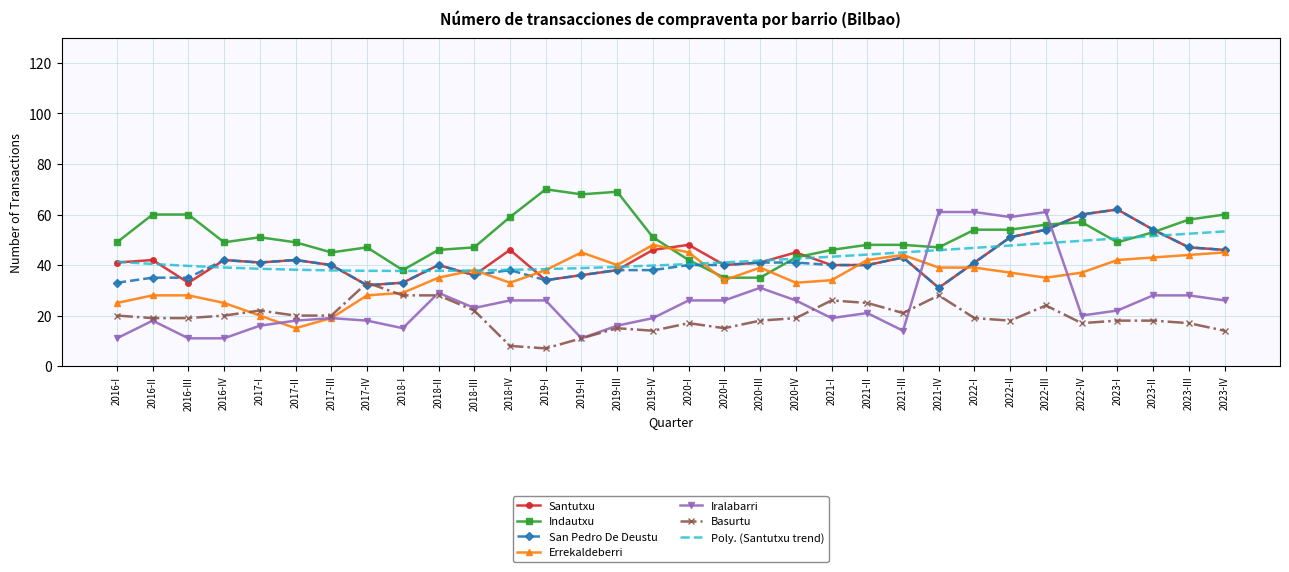

What value does the Errekaldeberri series have at 2022-II?

37.0